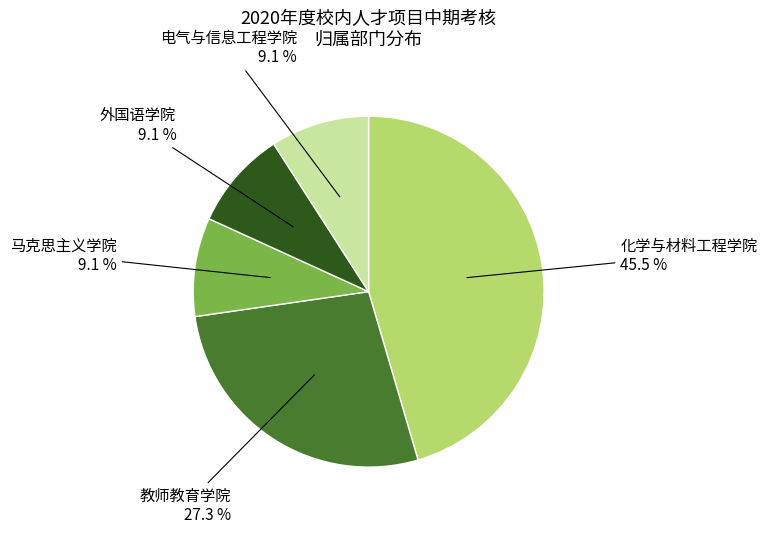

What is the ratio of the value at 化学与材料工程学院 to the value at 电气与信息工程学院?

5.0